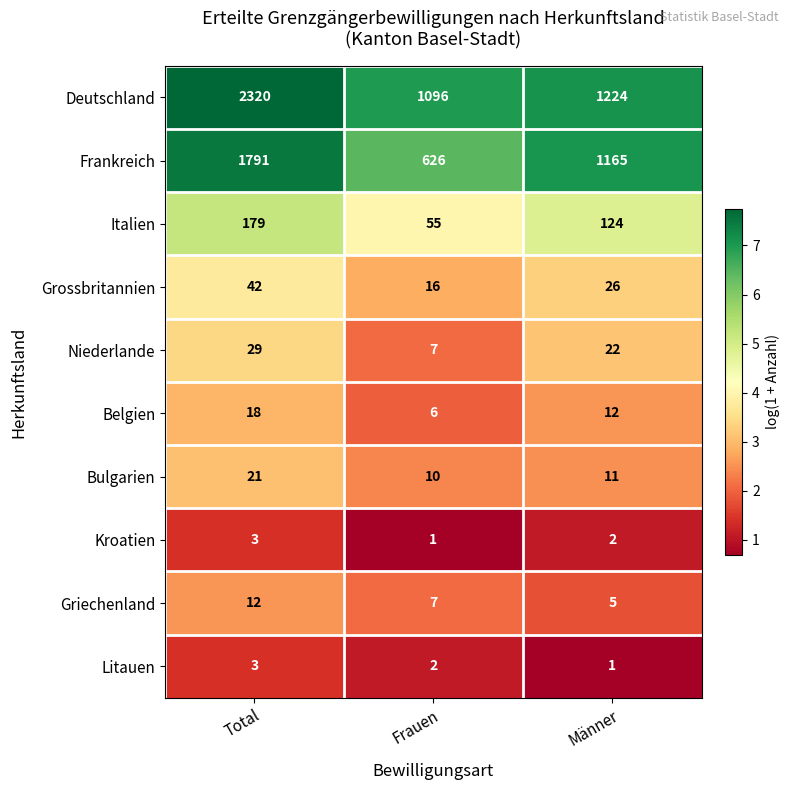

What is the minimum value for Italien?

55